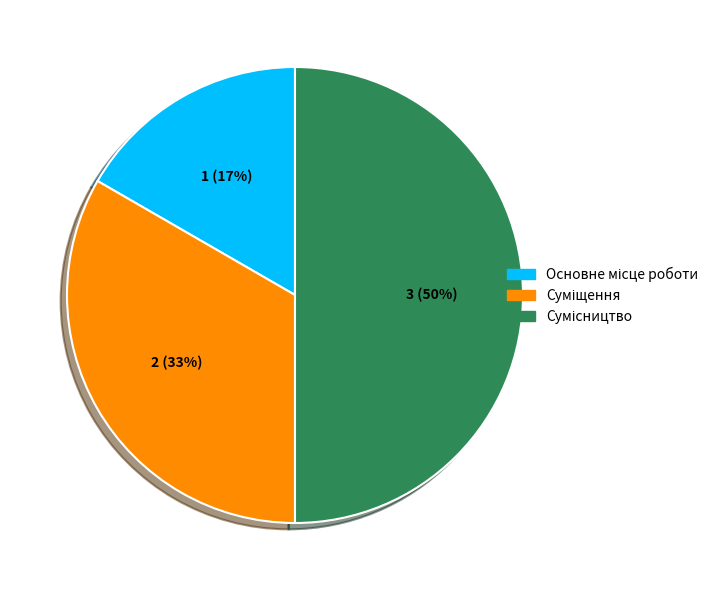

To the nearest percent, what is the difference between the largest and smallest slice percentages?

33%